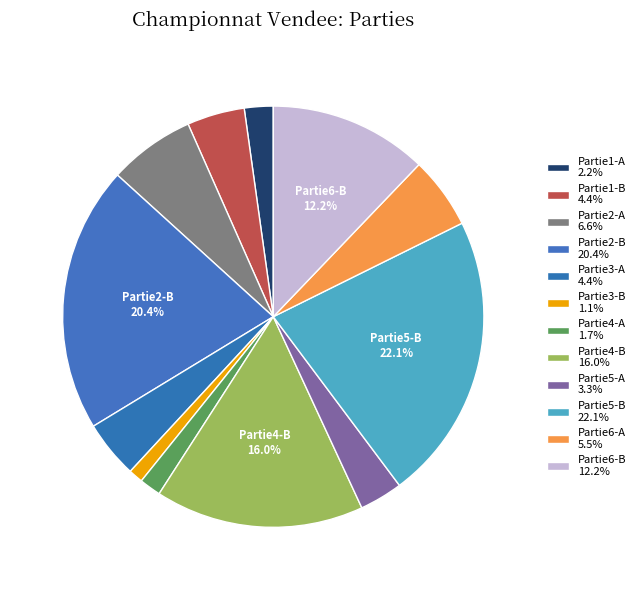

To the nearest percent, what is the difference between the largest and smallest slice percentages?

21%